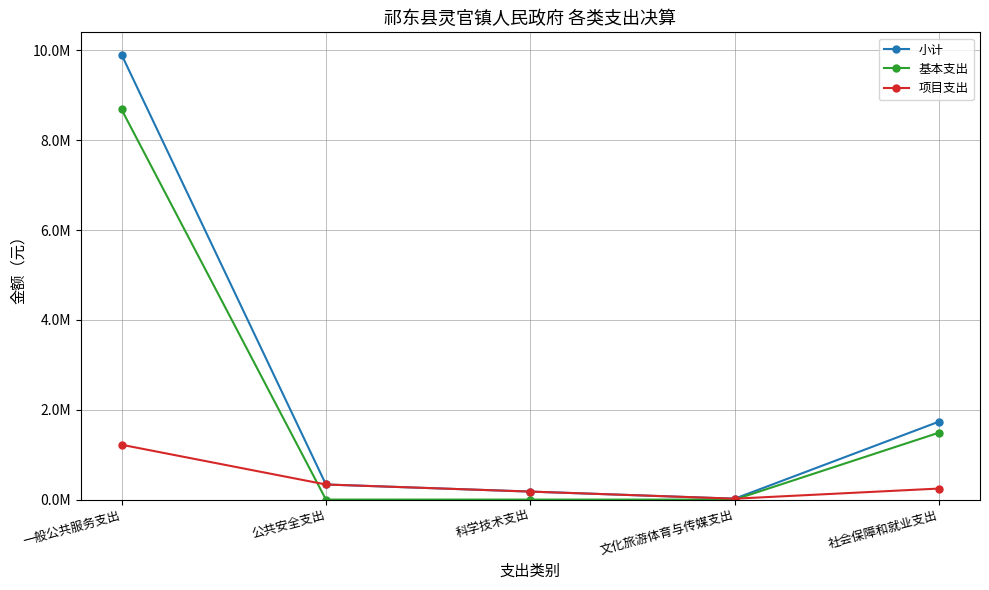

Rank the series by their average value, from lowest to highest.

项目支出, 基本支出, 小计